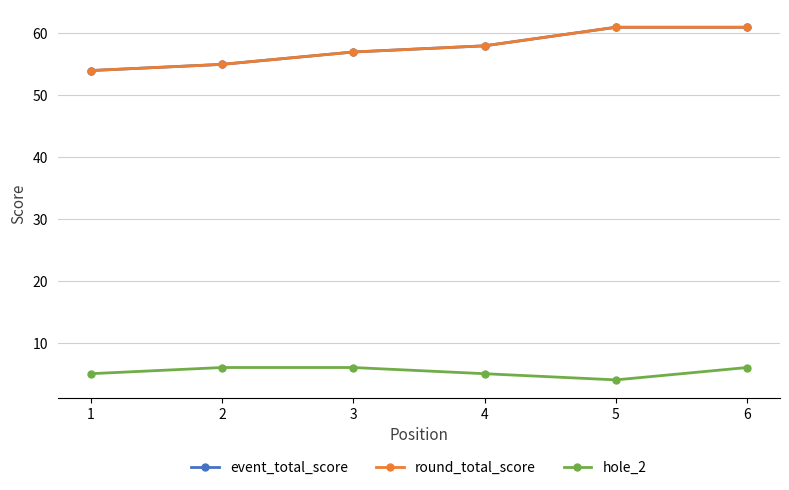

Reading right to left, list all the values displayed in this chart.

event_total_score: 6=61	5=61	4=58	3=57	2=55	1=54
round_total_score: 6=61	5=61	4=58	3=57	2=55	1=54
hole_2: 6=6	5=4	4=5	3=6	2=6	1=5